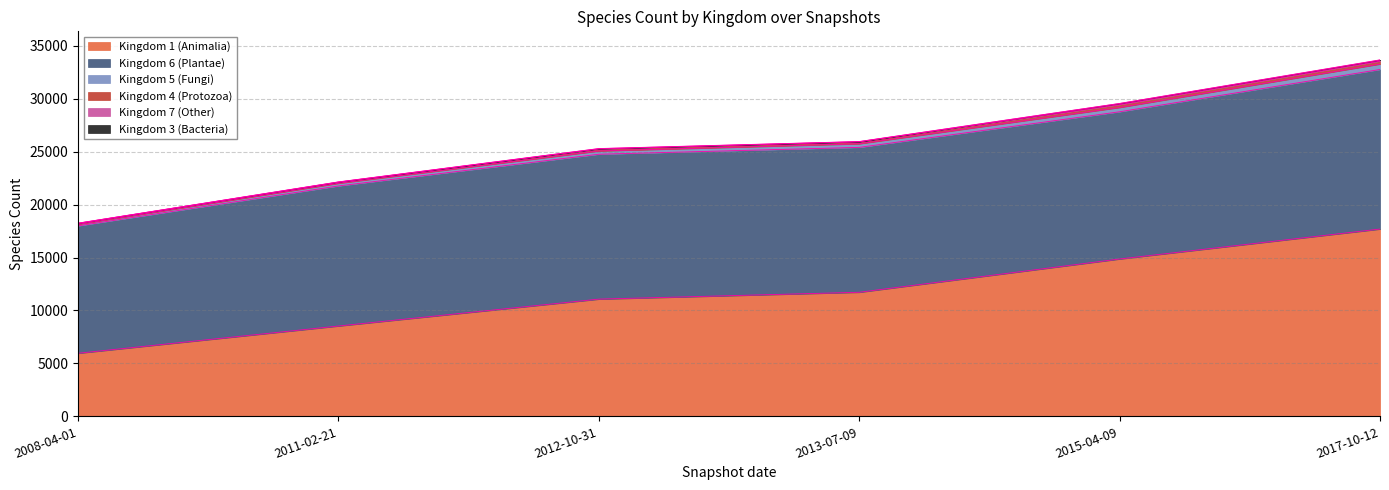

What is the spread (max minus min) of values at 3?

13669